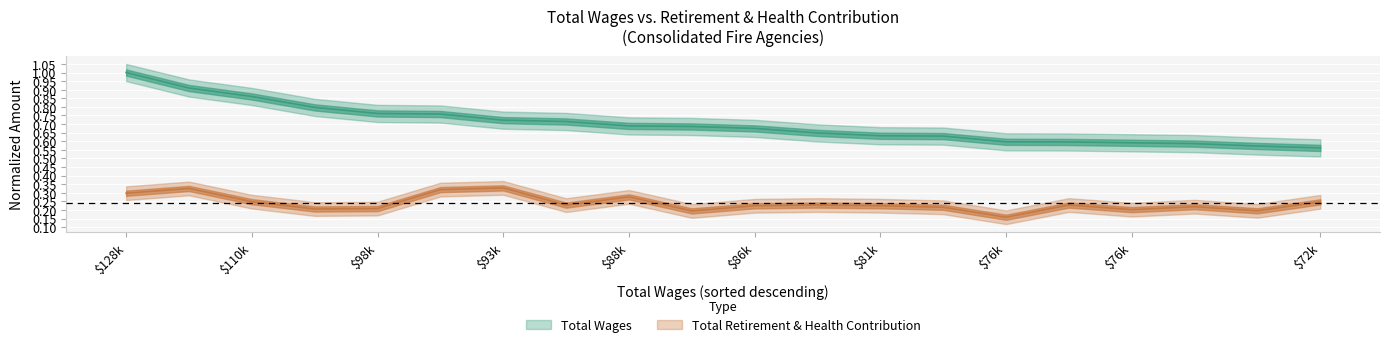

How many Total Wages values are between 0 and 1?

20